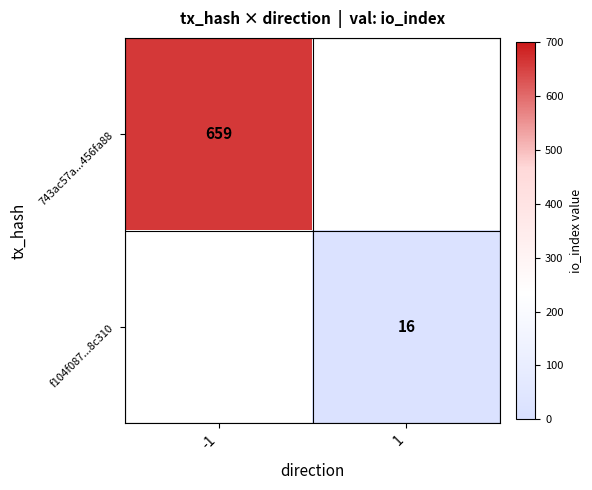

Which label corresponds to the smallest value in the chart?

1